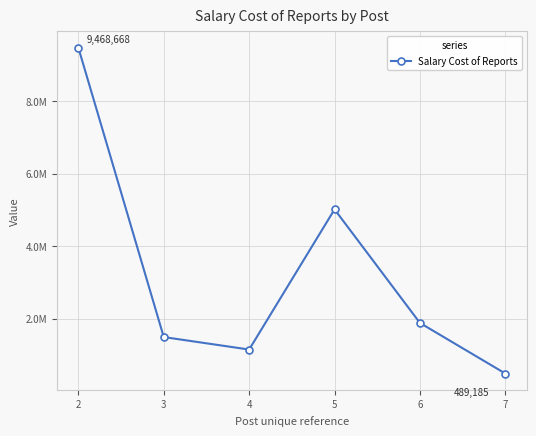

Does the chart have visible grid lines?

Yes